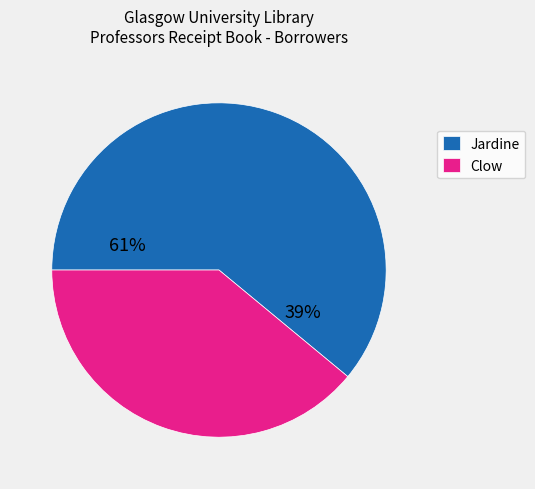

Rank the categories by value from highest to lowest.

Jardine, Clow